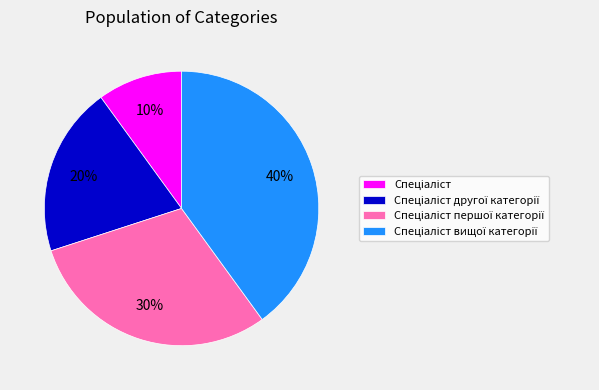

Is there any slice that represents more than half of the pie?

No